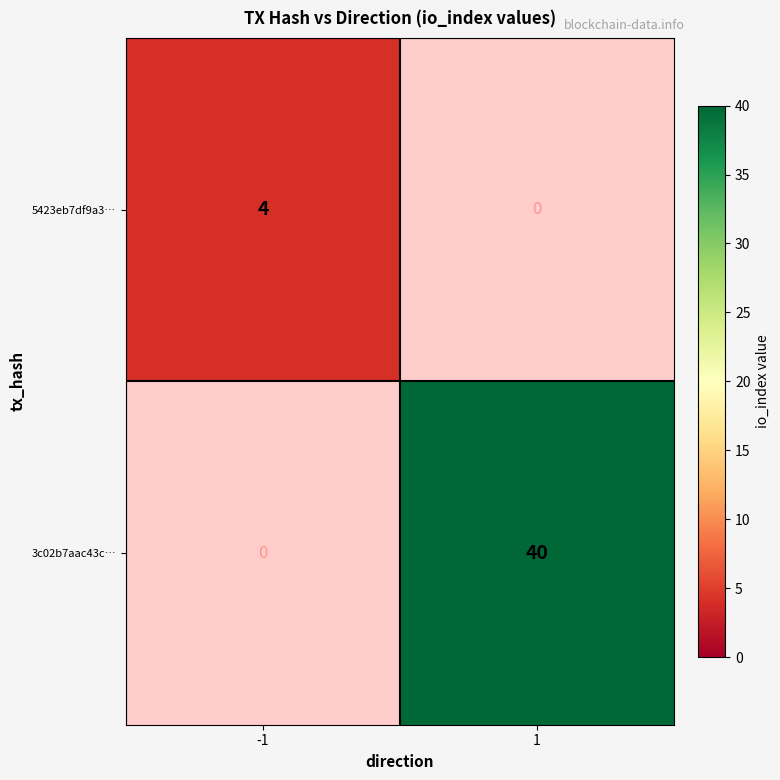

How many series are shown in this chart?

2